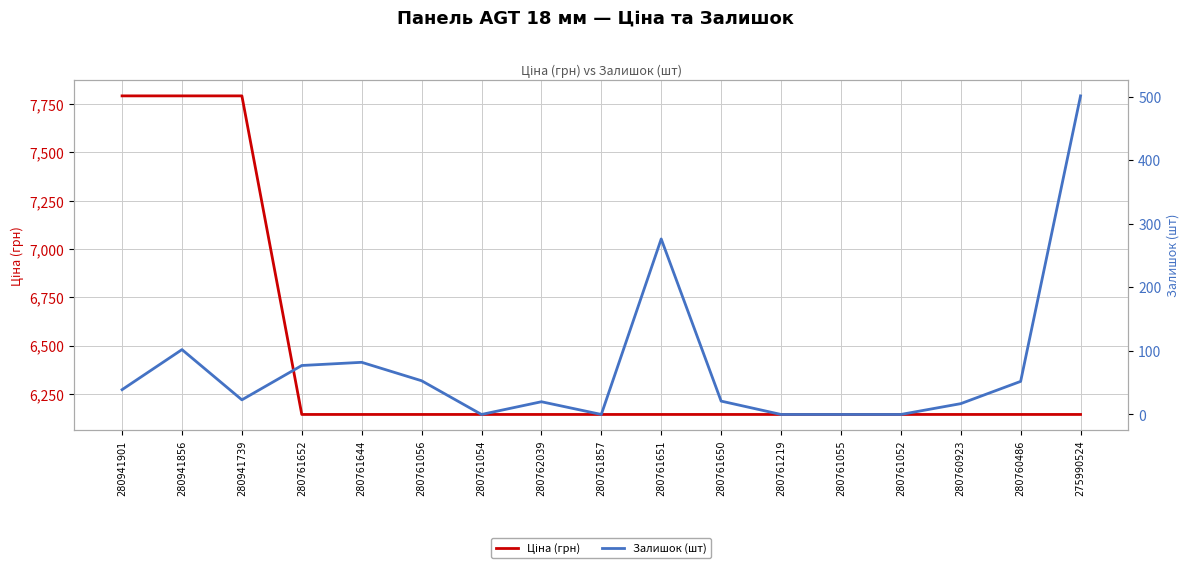

What is the value of the Ціна (грн) point at the 5th from the left?

6143.2